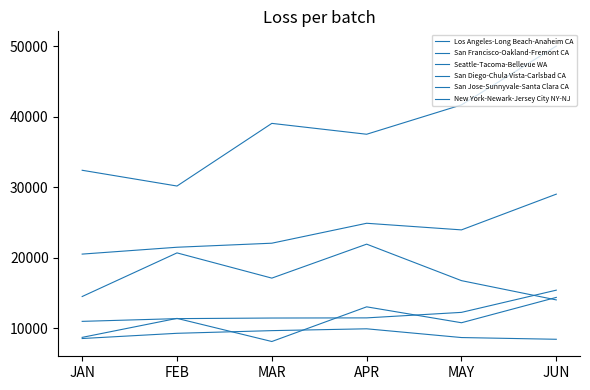

Does the chart have visible grid lines?

No